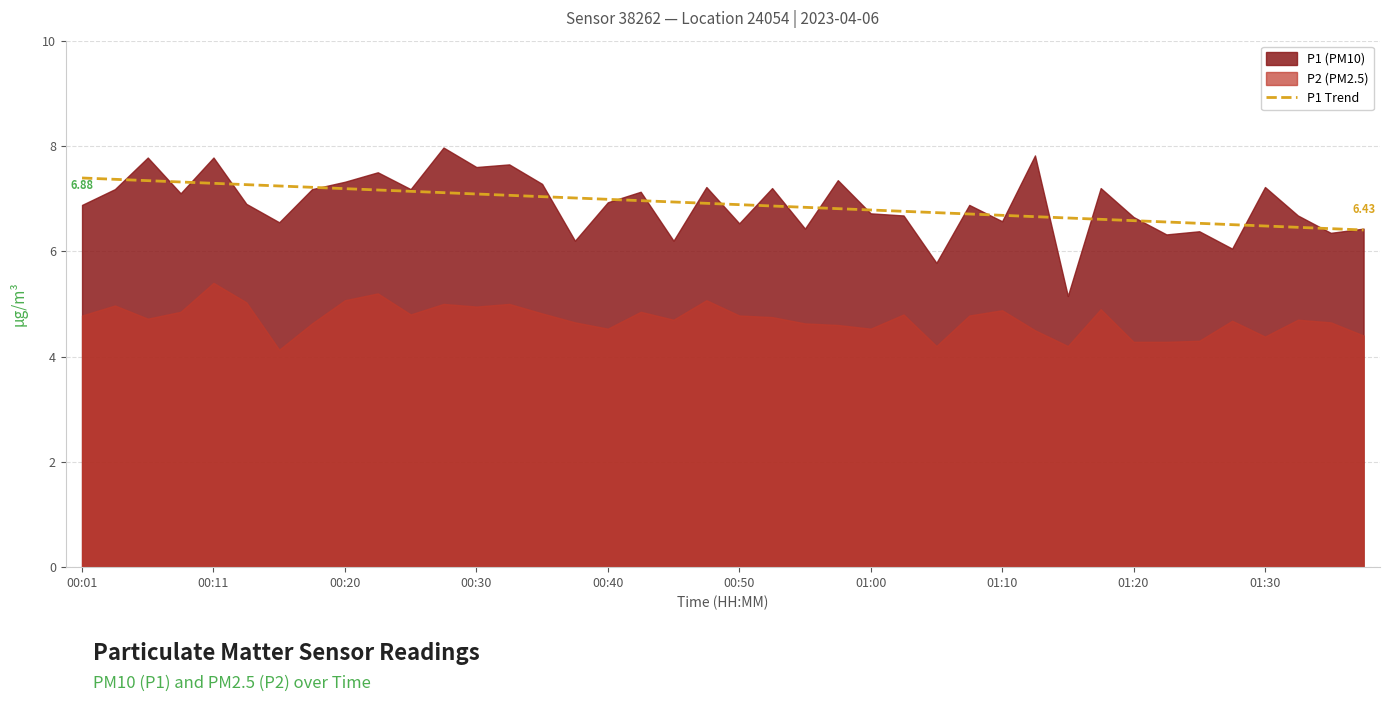

What is the sum of the values at 35 and 37?

13.0